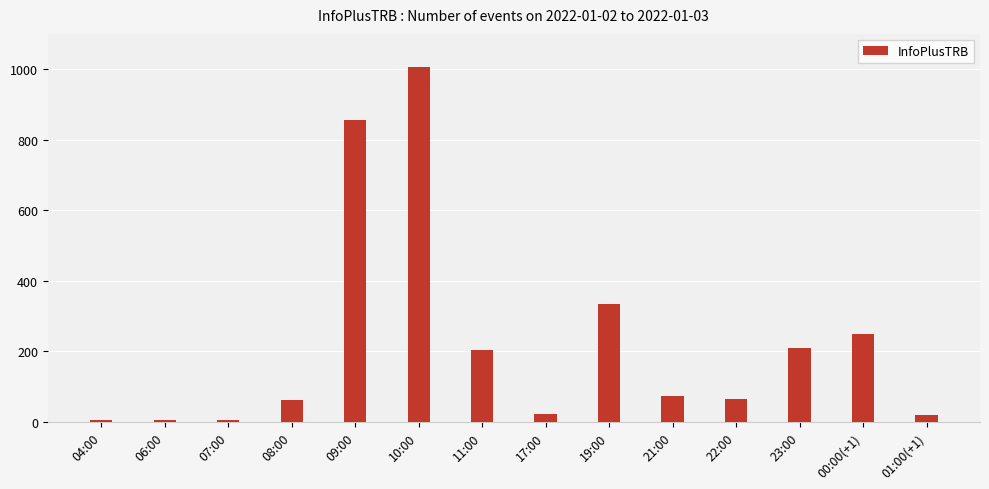

The value at 21:00 is 132. True or false?

False